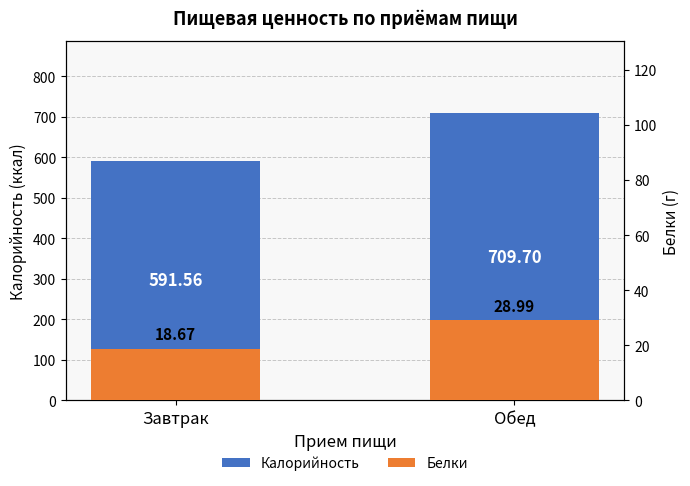

What is the average value of the Калорийность series?

650.6